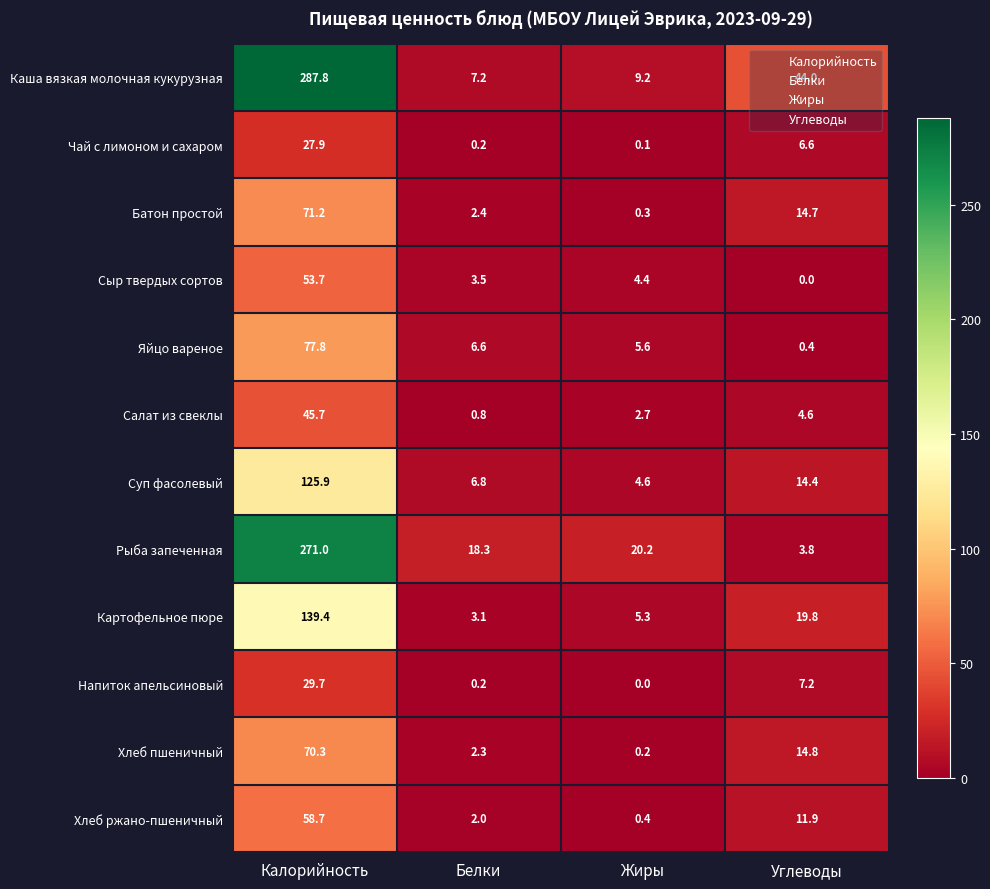

What is the highest value of the Рыба запеченная series?

271.0